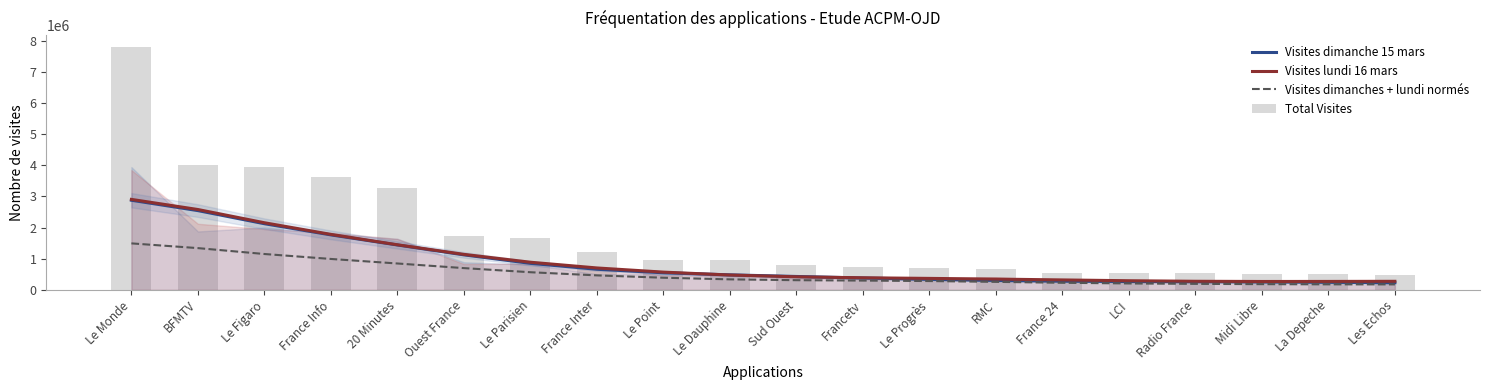

Which series changed the most between Francetv and France 24?

Total Visites